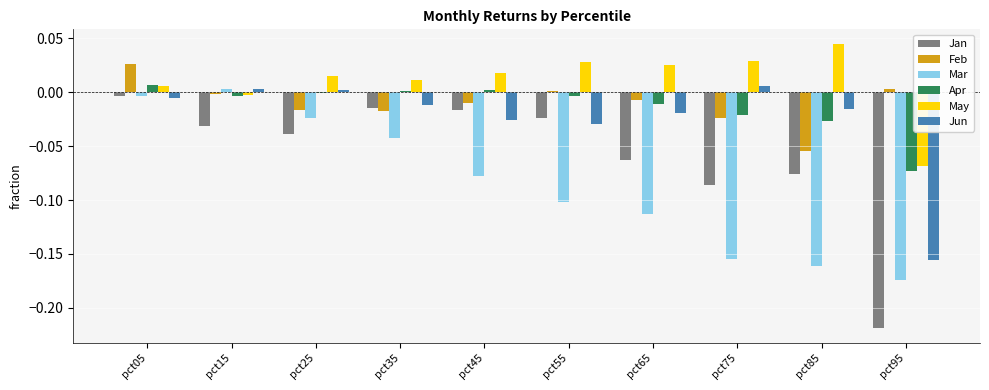

How many values in May are above zero?

8